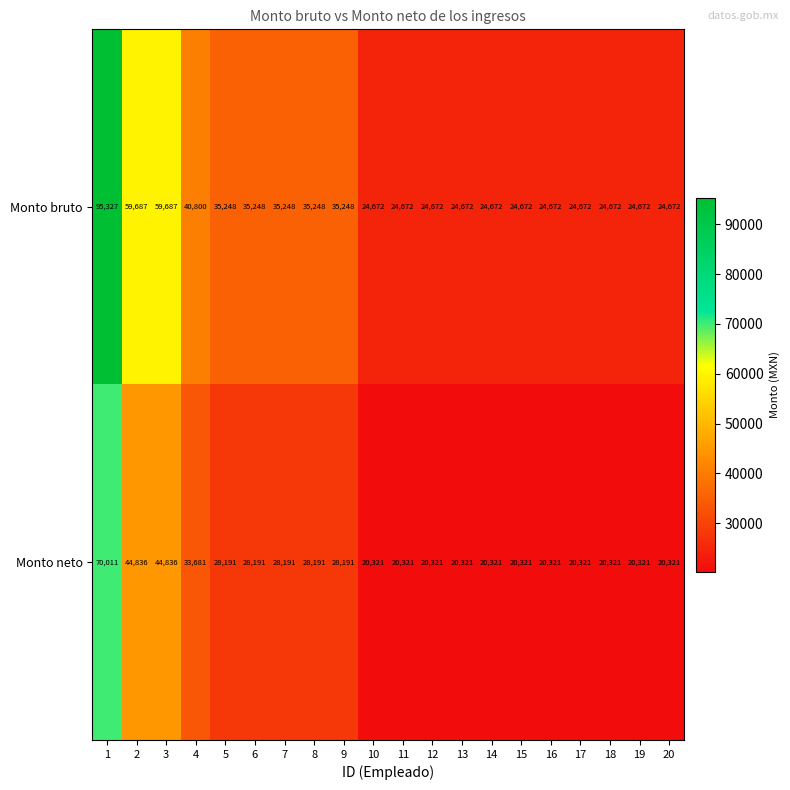

At which category is the sum across all series the highest?

1